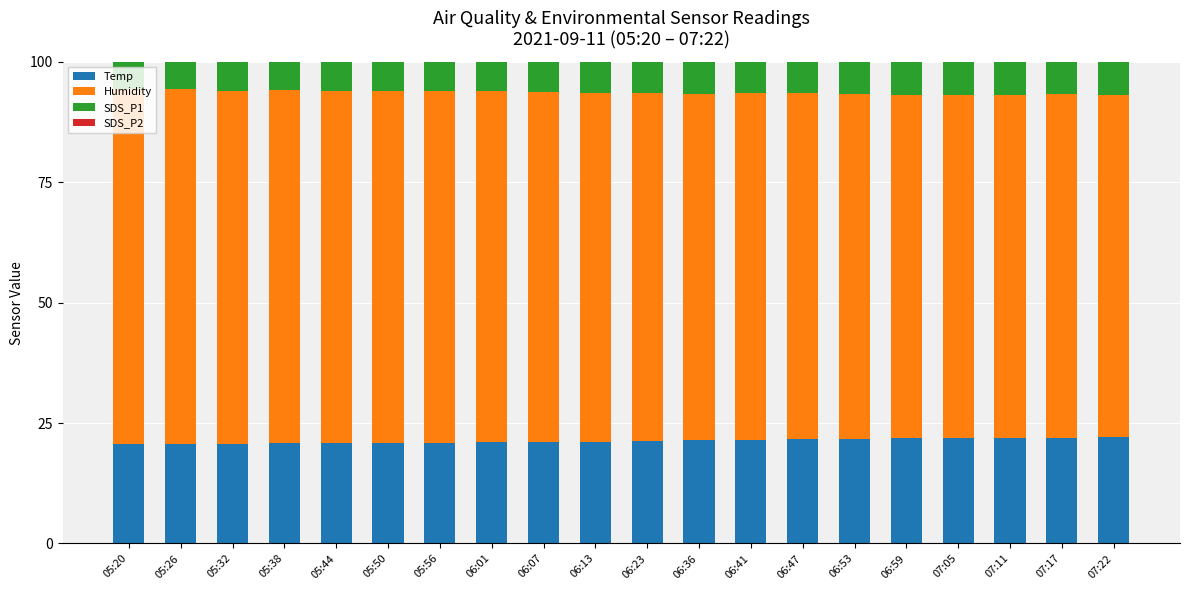

What is the sum of the Temp values at 06:36 and 05:32?

42.0